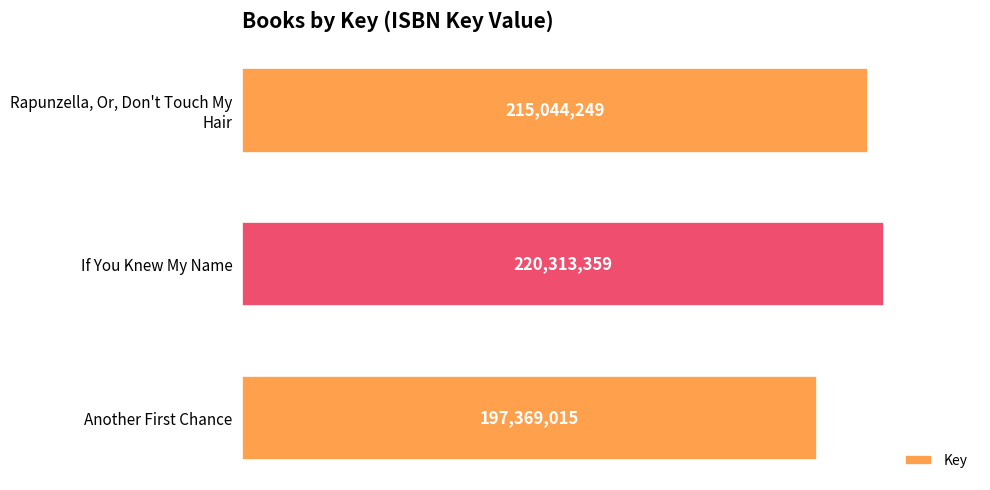

At which category does the chart reach its peak across all series?

If You Knew My Name